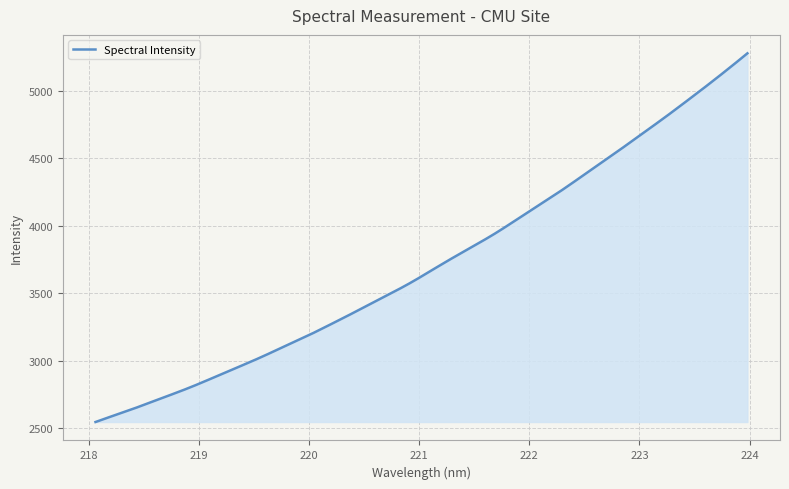

What is the minimum value shown in the chart?

2544.4